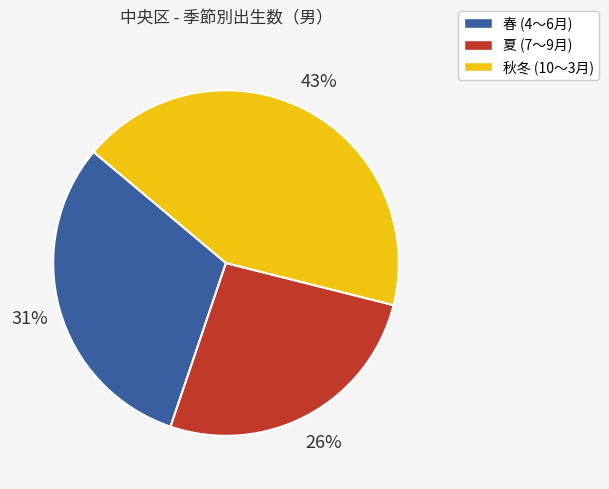

To the nearest percent, what is the average slice percentage?

33%